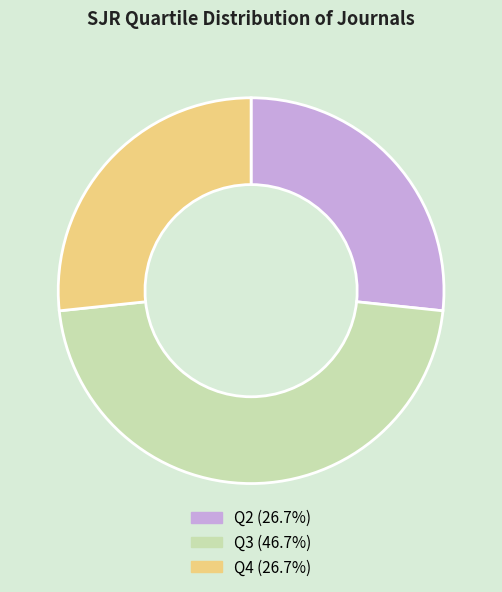

Which category has the biggest portion of the pie?

Q3